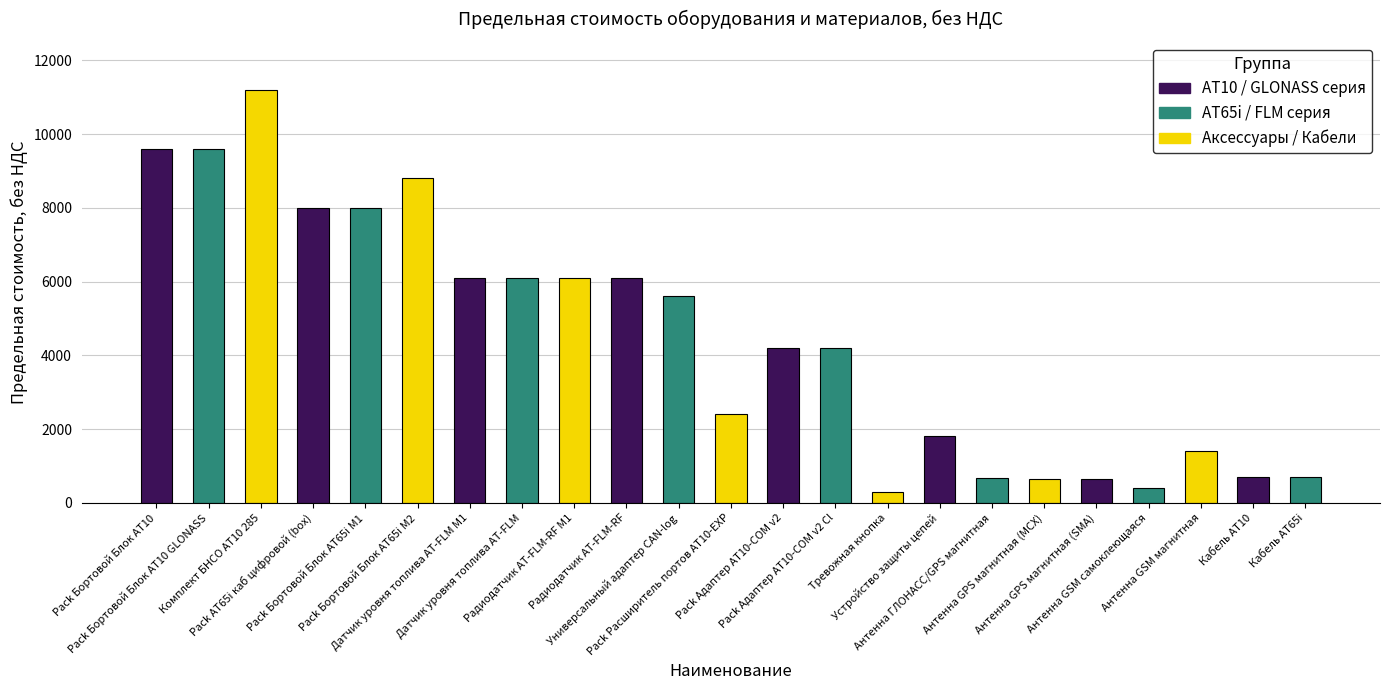

How many categories are shown in the chart?

23